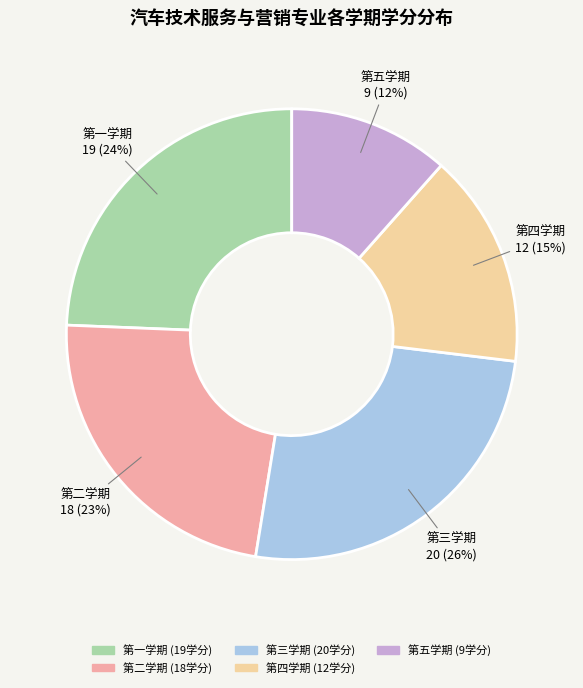

To the nearest percent, what is the difference between the largest and smallest slice percentages?

14%